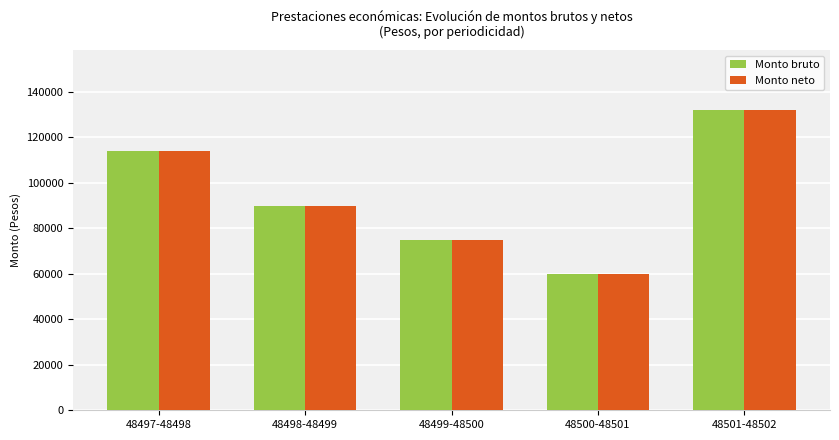

What is the difference between the Monto neto values at 48501-48502 and 48498-48499?

42000